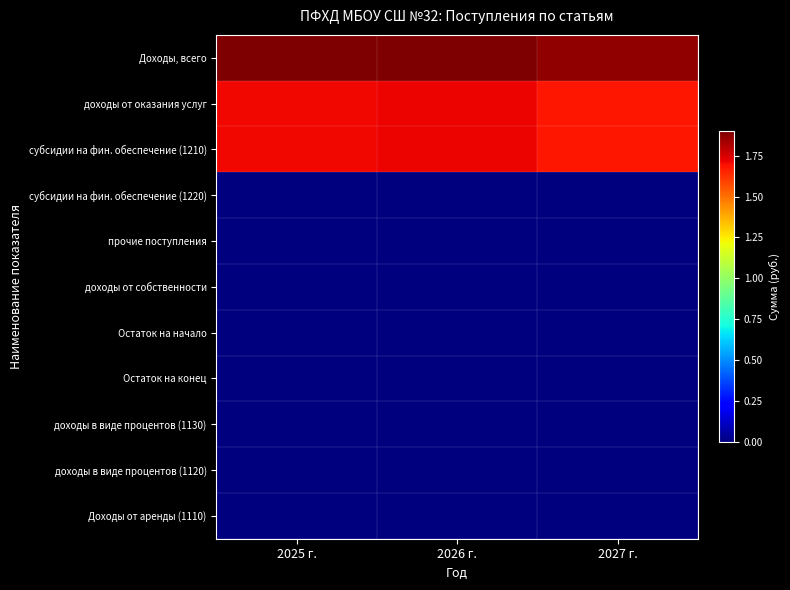

Count the number of categories in the chart.

3